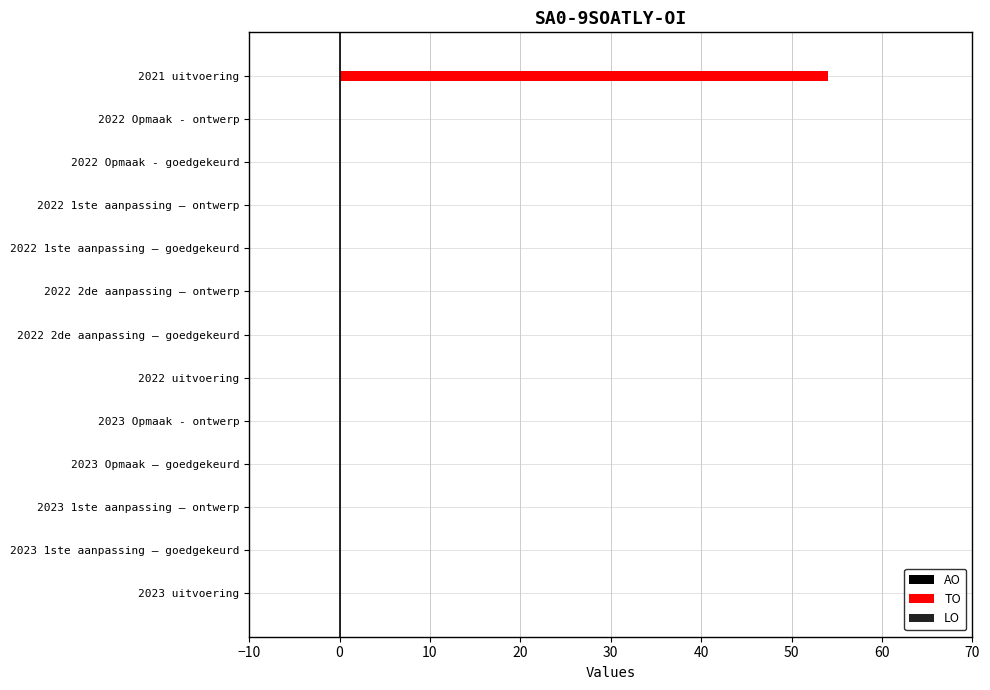

What is the maximum value shown in the chart?

54